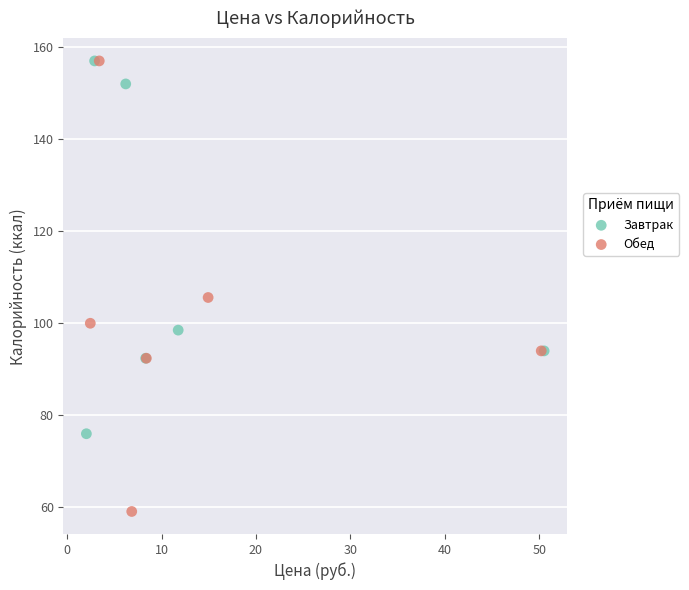

Which series has the largest Y range (max minus min)?

Обед